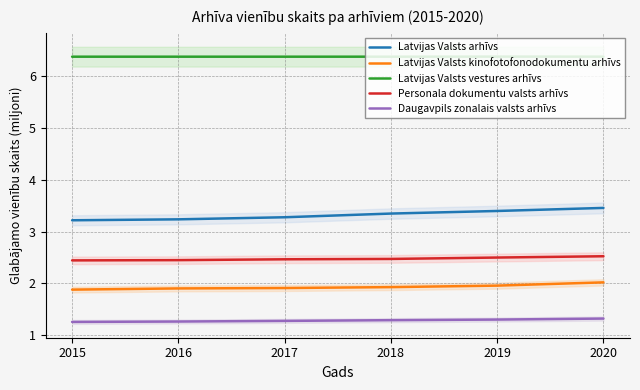

What is the approximate value of Daugavpils zonalais valsts arhīvs at 2018?

1.3